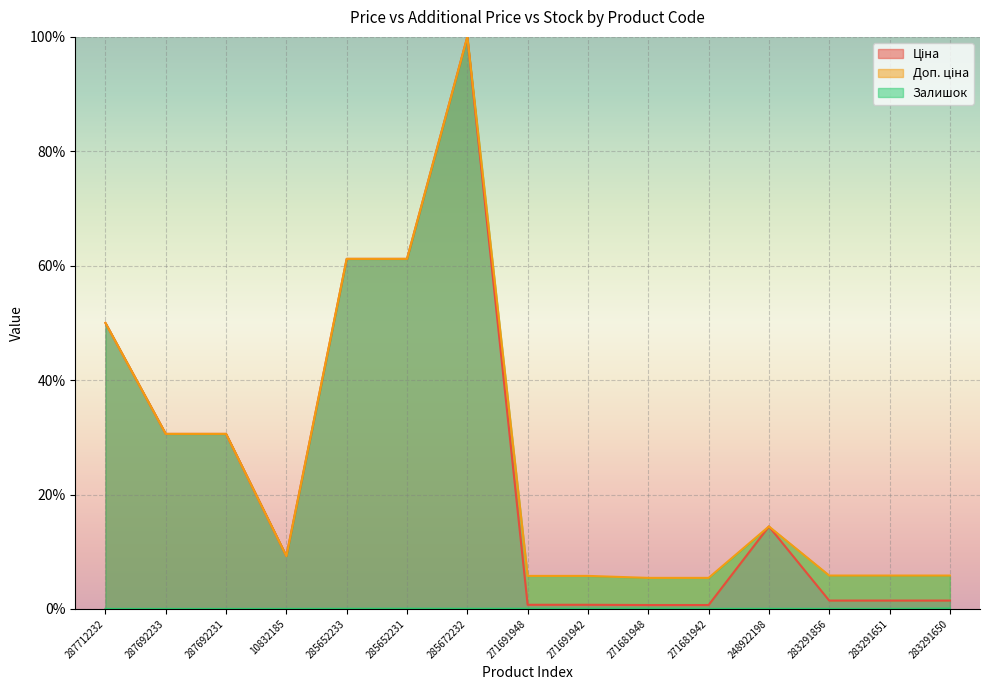

What is the greatest value displayed?

100.0